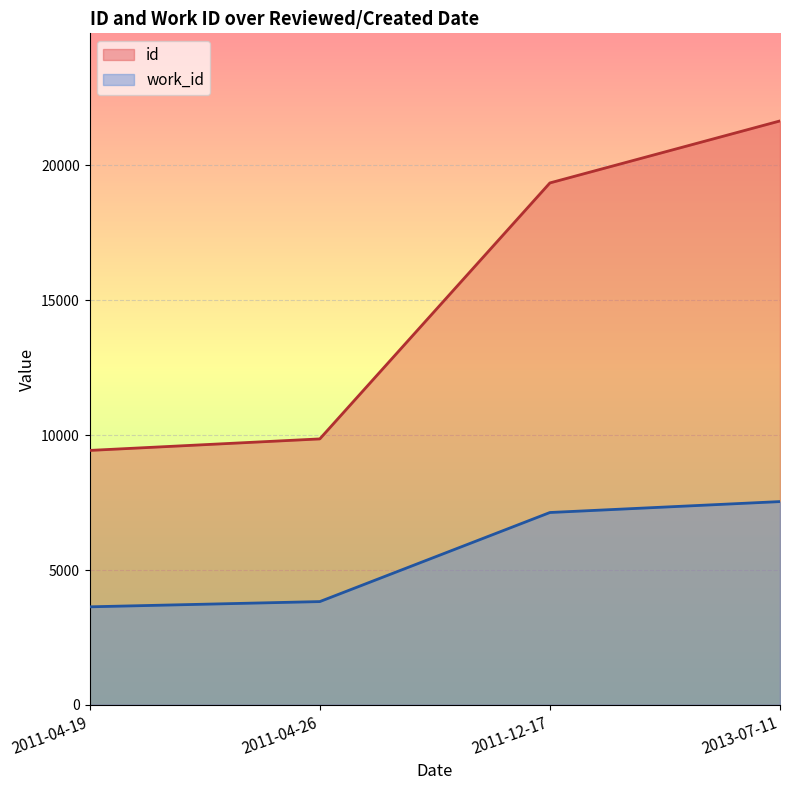

How many lines are shown in the chart?

2